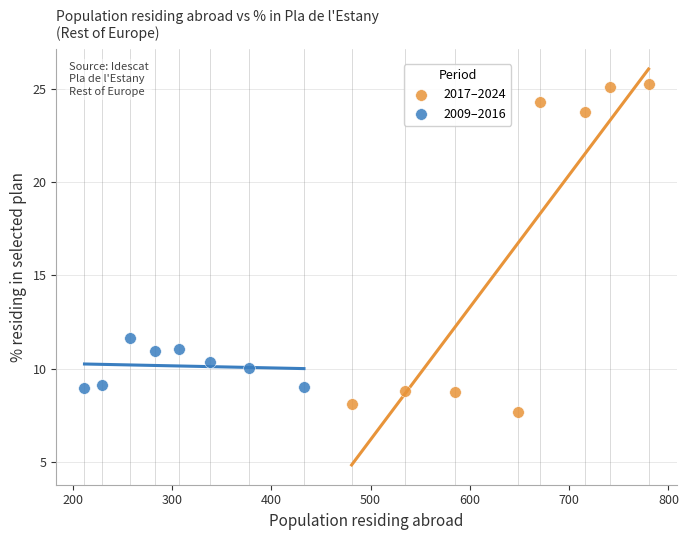

Which series has the widest spread of Y values?

2017–2024